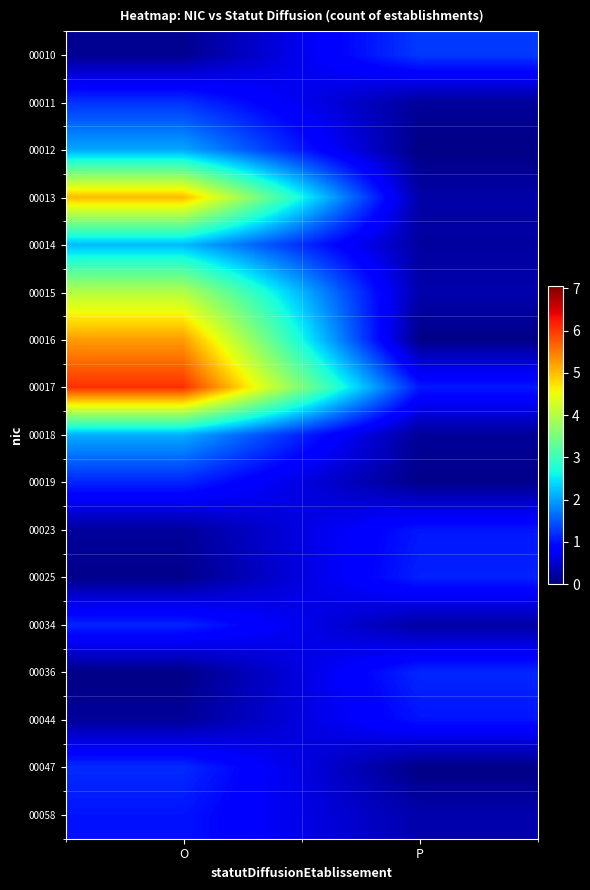

Which category has the lowest value across all series?

P